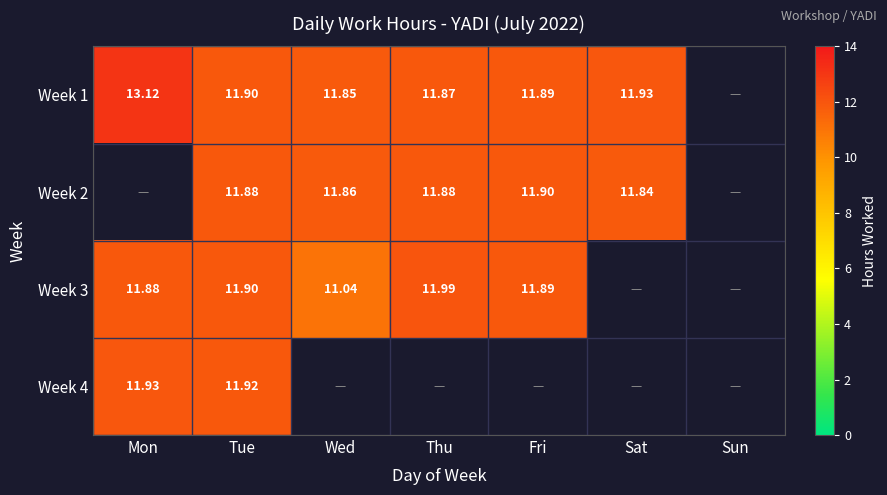

Is the value of Week 4 at Mon greater than the value of Week 3 at Mon?

Yes